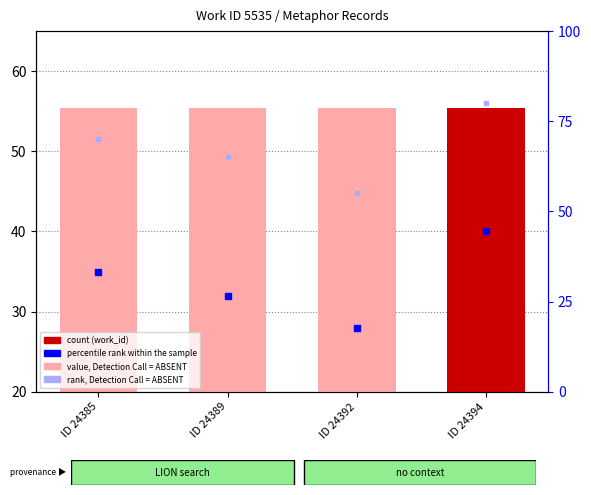

What is the total value across all series at ID 24392?

138.3